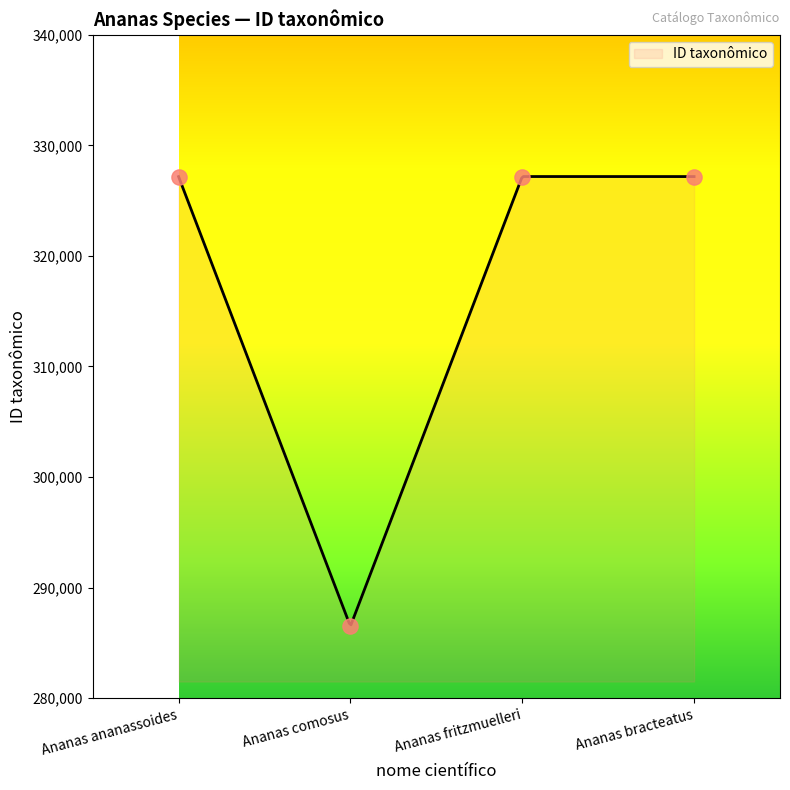

Which has a higher value, Ananas ananassoides or Ananas comosus?

Ananas ananassoides